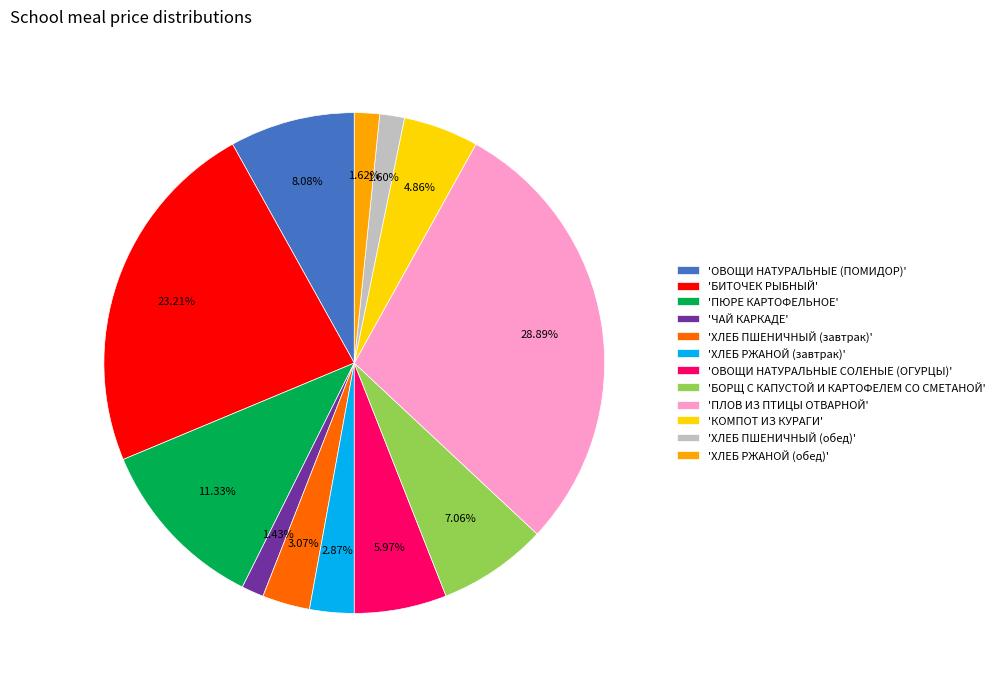

Does 'ХЛЕБ ПШЕНИЧНЫЙ (обед)' account for over 50% of the chart?

No